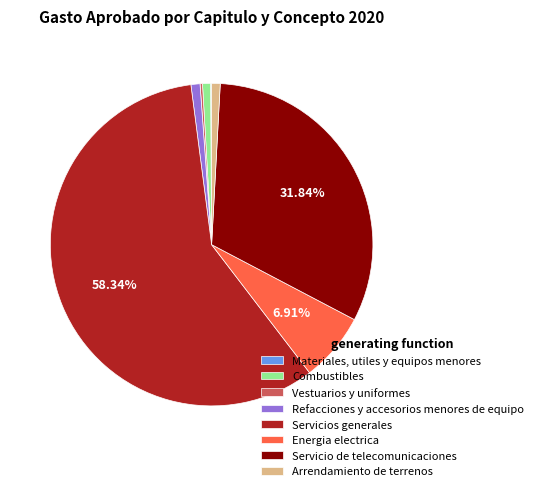

Is the sum of Servicio de telecomunicaciones and Combustibles greater than half?

No